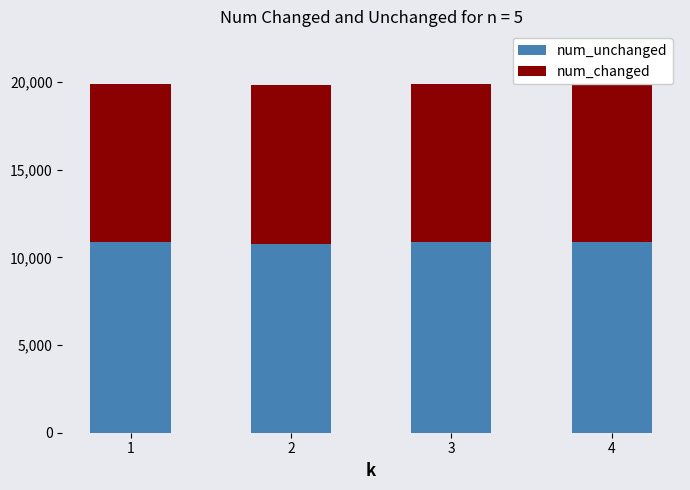

At which label is num_changed closest to 9020?

1